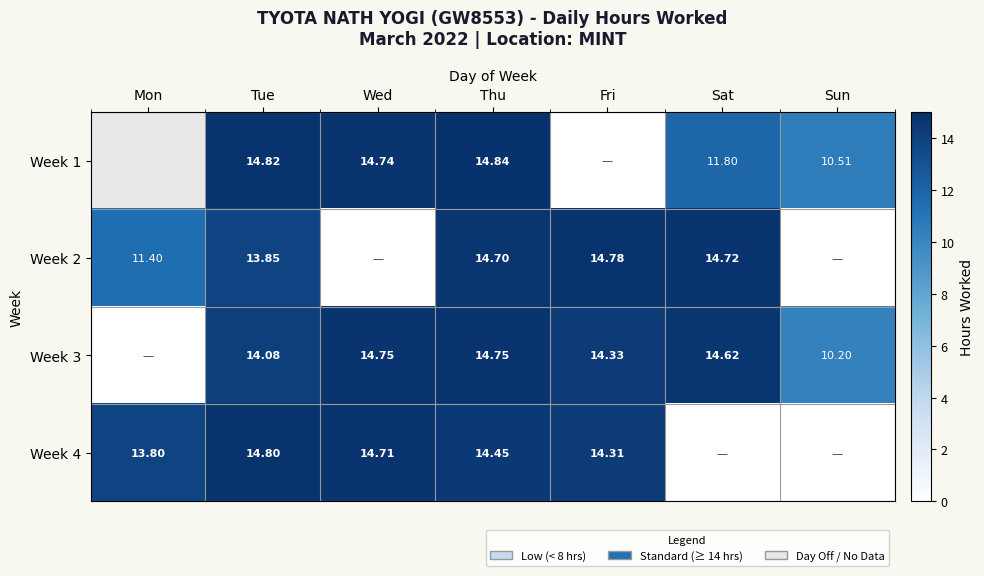

Is the value of Week 1 at Tue greater than the value of Week 4 at Tue?

Yes